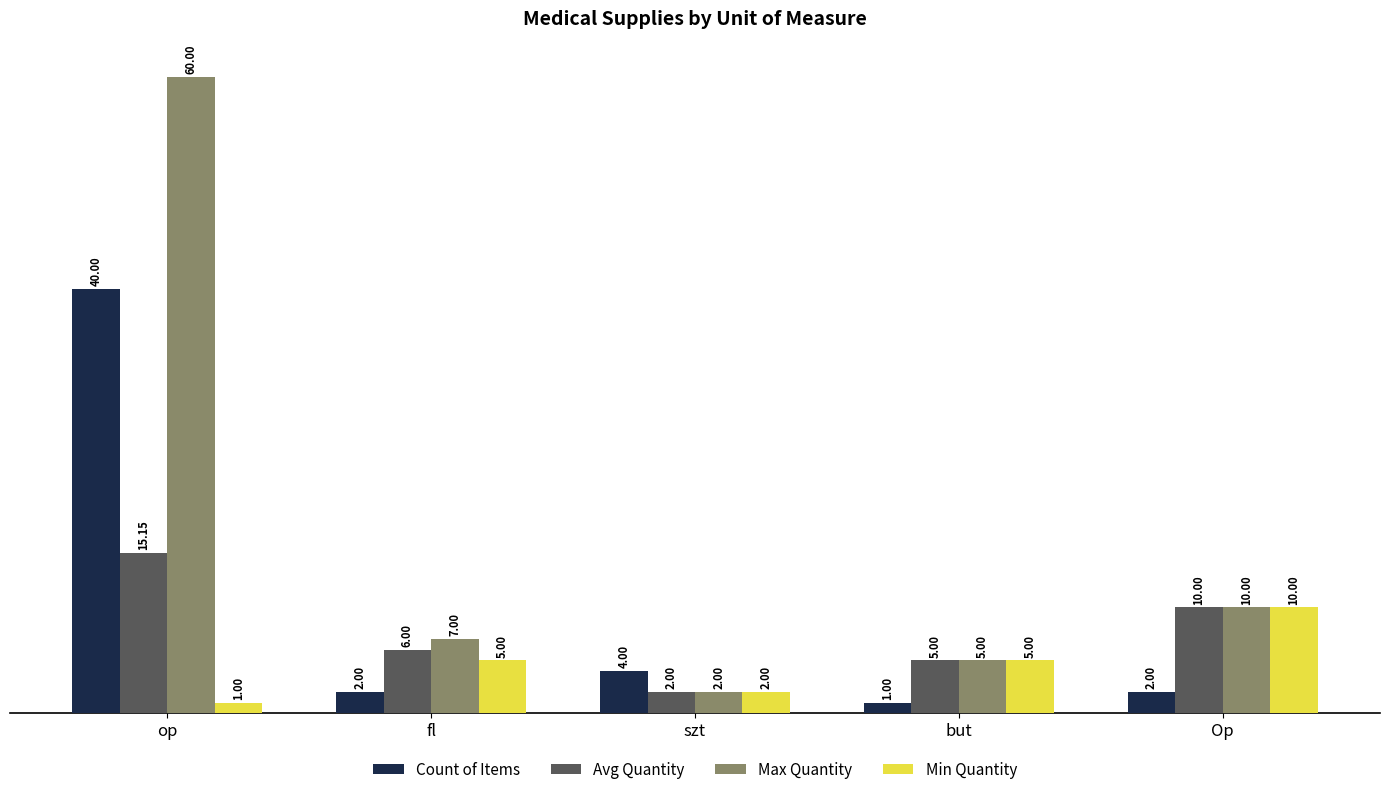

Reading right to left, extract all data points from this chart.

Count of Items: 2.0	1.0	4.0	2.0	40.0
Avg Quantity: 10.0	5.0	2.0	6.0	15.2
Max Quantity: 10.0	5.0	2.0	7.0	60.0
Min Quantity: 10.0	5.0	2.0	5.0	1.0